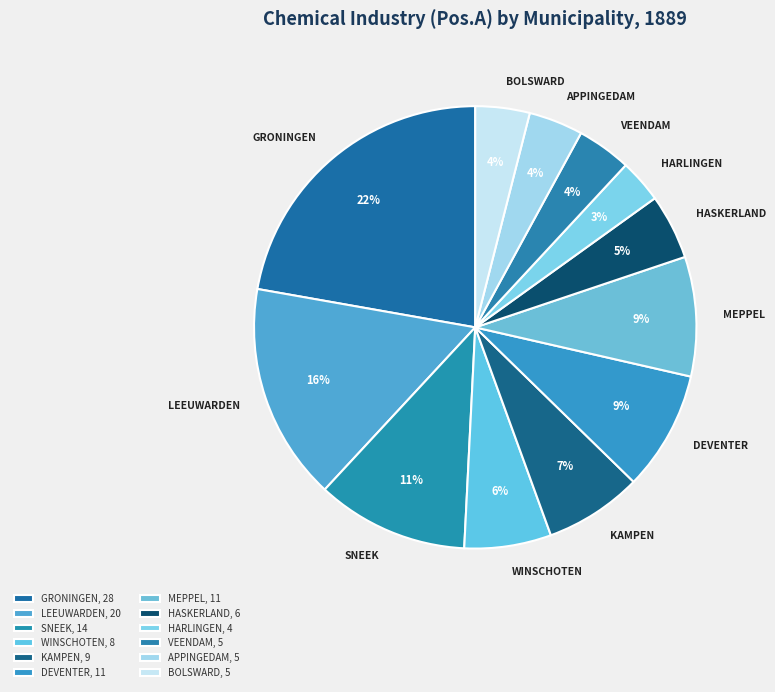

To the nearest percent, what percentage of the pie is VEENDAM?

4%